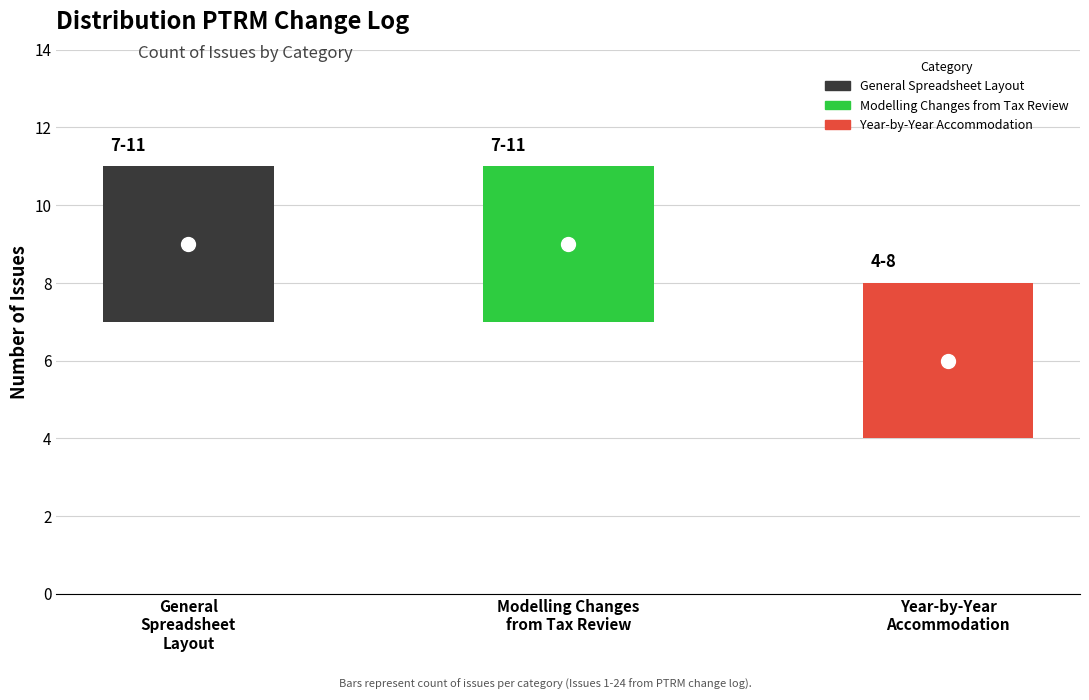

Which category has the lowest value across all series?

Changes to accommodate year-by-year